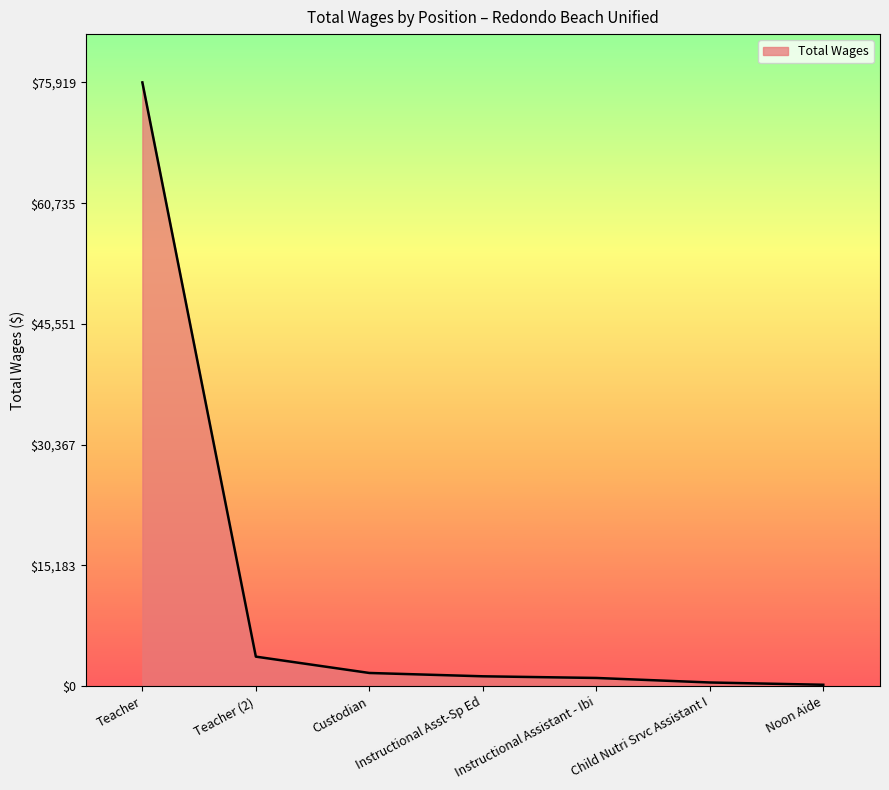

Does the chart display data point markers on the line(s)?

No